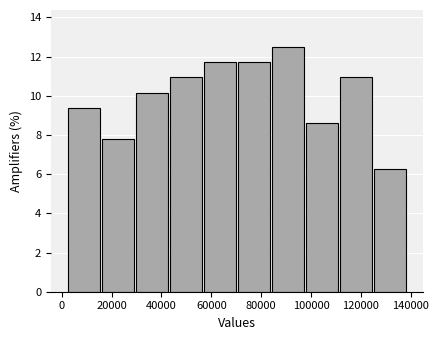

Which range on the x-axis has the tallest bar?

84000 to 98000